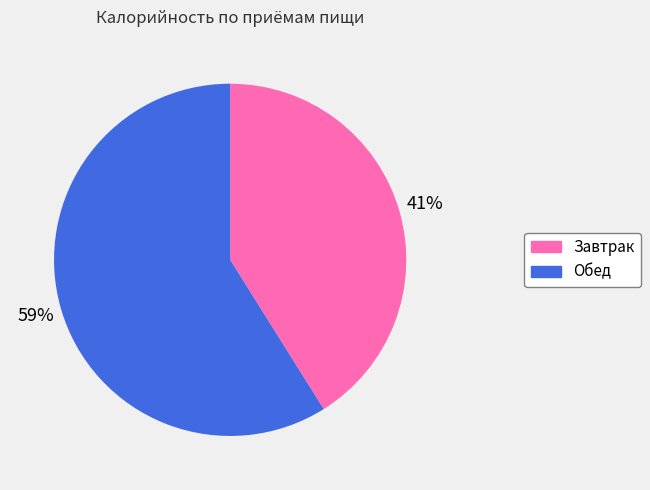

How many slices are in this pie chart?

2